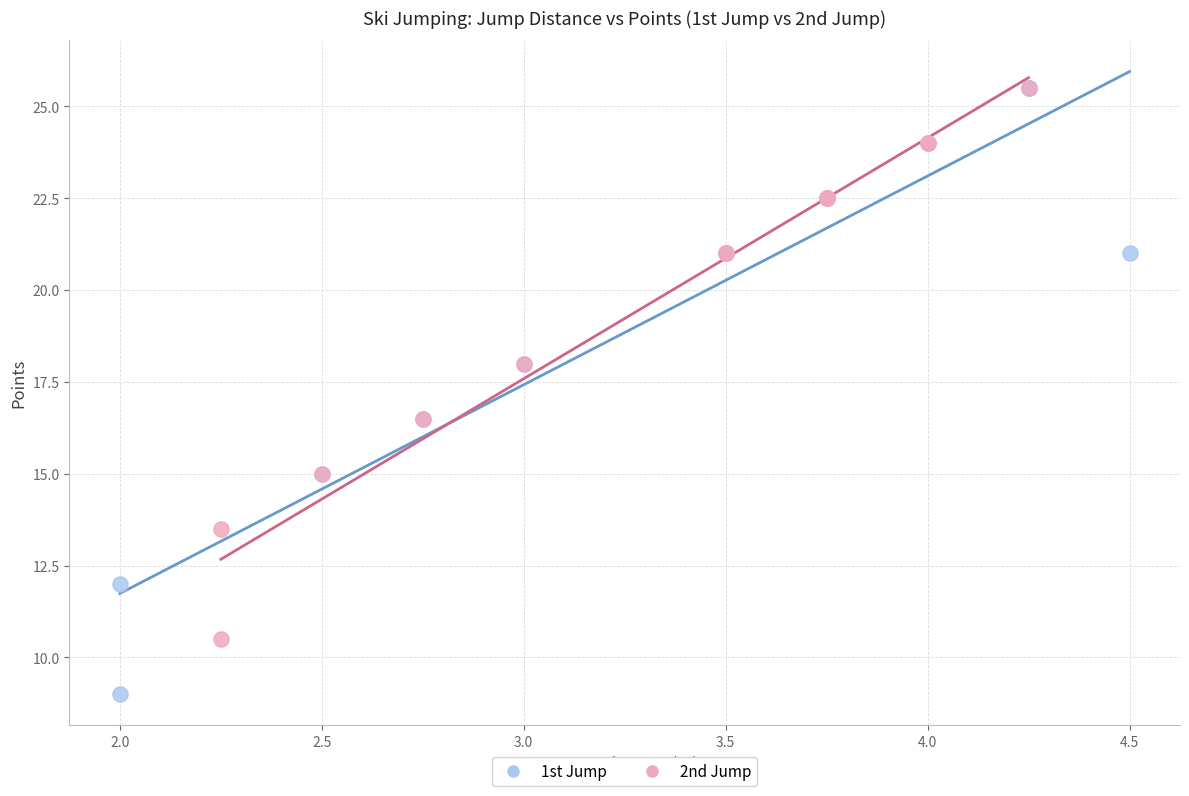

Which series has the widest spread of Y values?

1st Jump